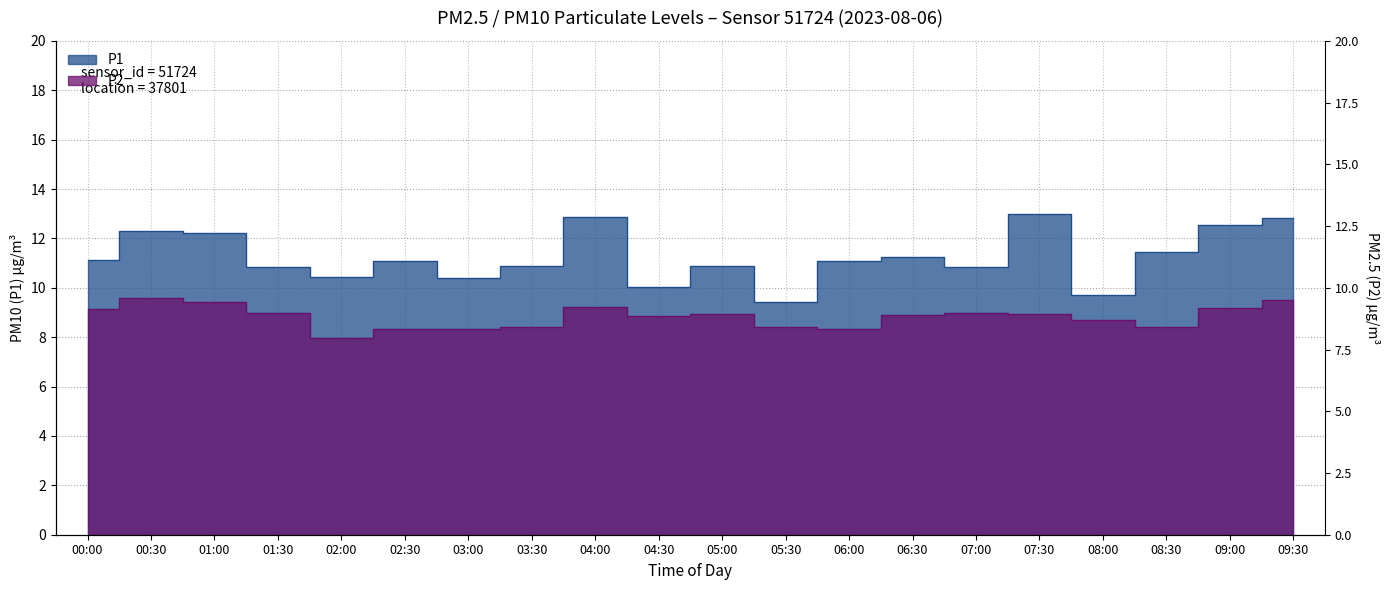

How many lines are shown in the chart?

2